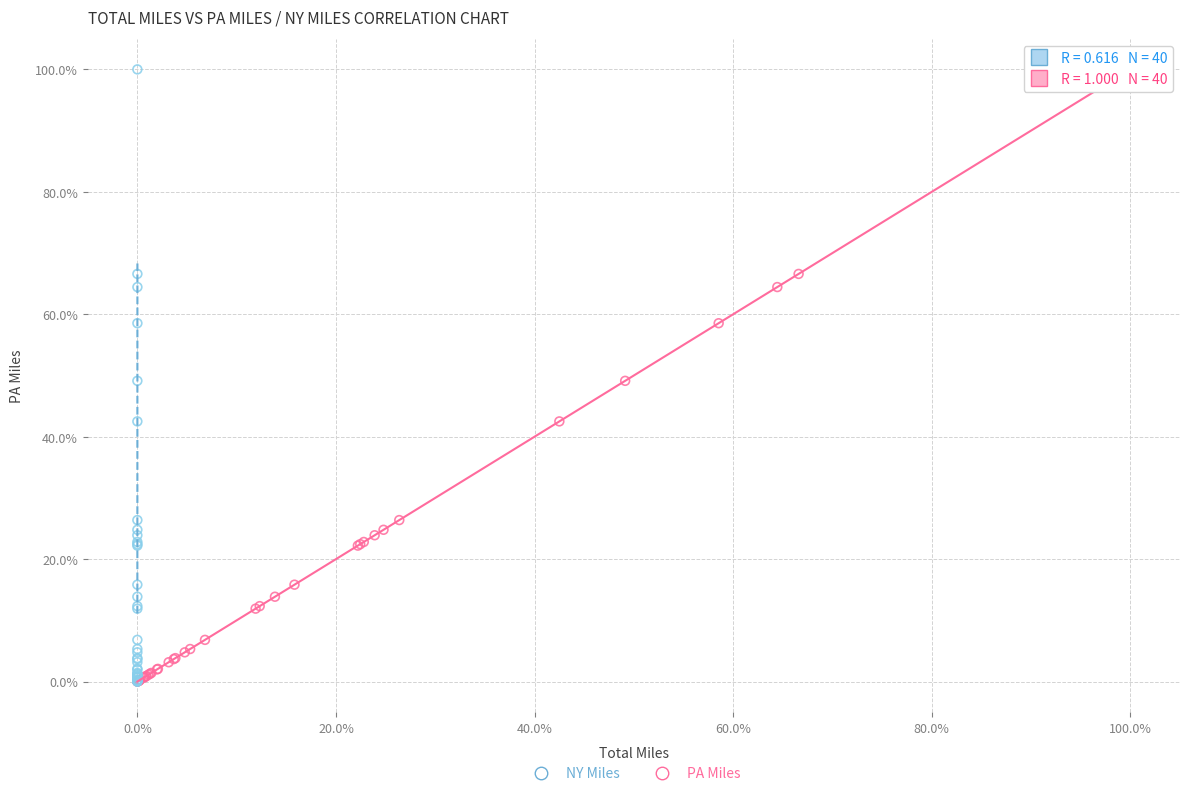

What are all the series names shown in the legend?

NY Miles, PA Miles